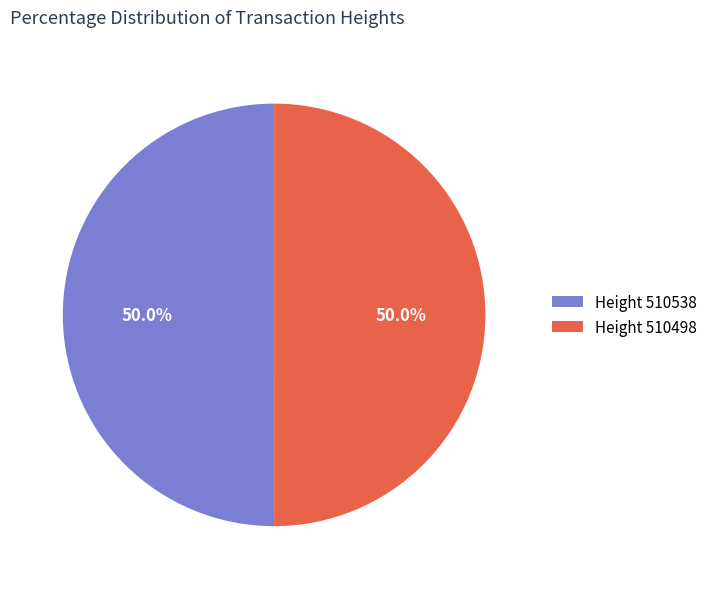

What is the total percentage of Height 510498 and Height 510538?

100.0%